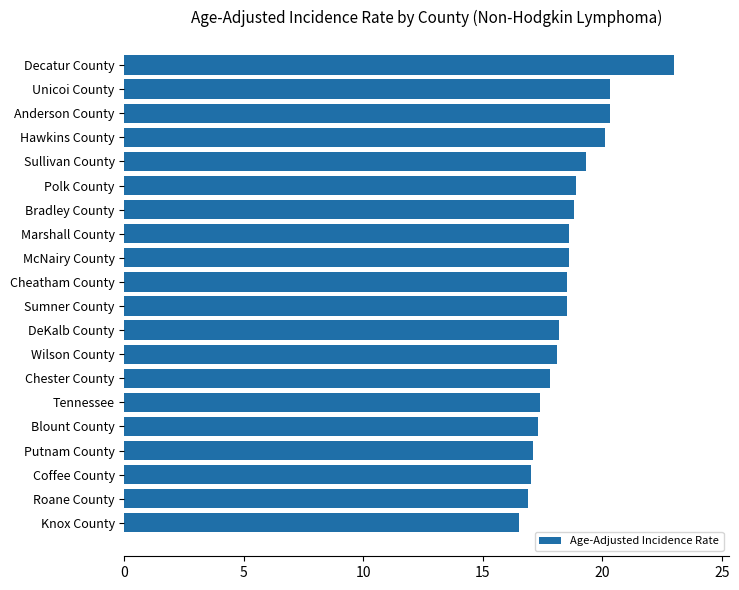

Between Chester County and Knox County, which is larger?

Chester County